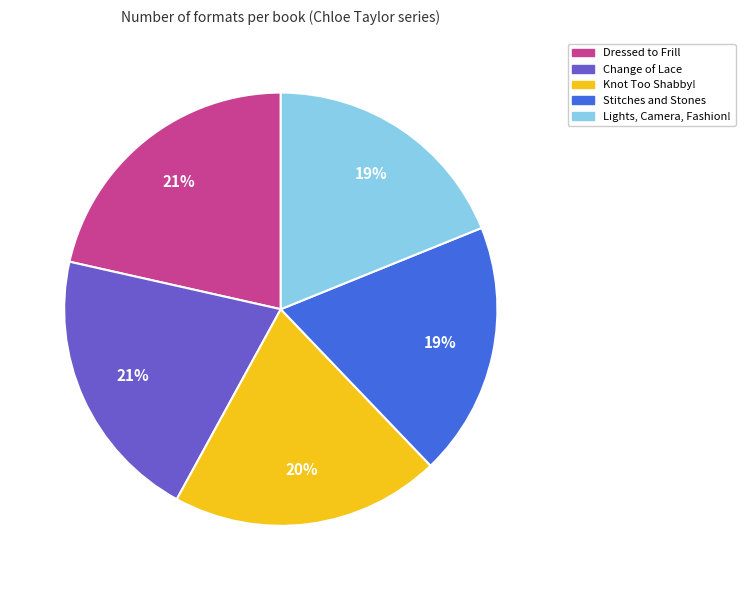

Is the sum of Dressed to Frill and Stitches and Stones greater than half?

No